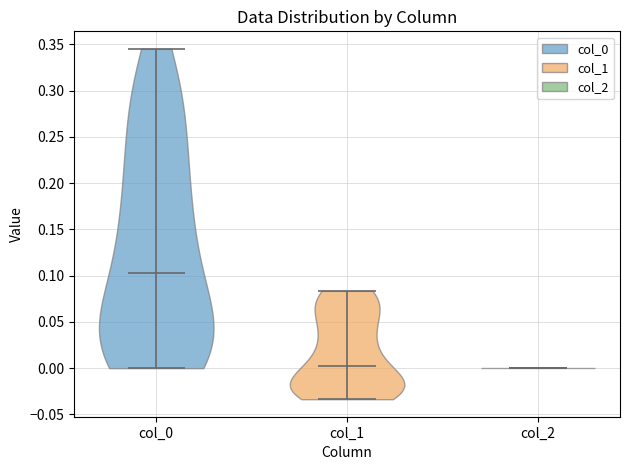

What is the highest point the violin for col_1 reaches on the y-axis? The values are not printed on the chart, so give them approximately, as read against the axis.

0.085